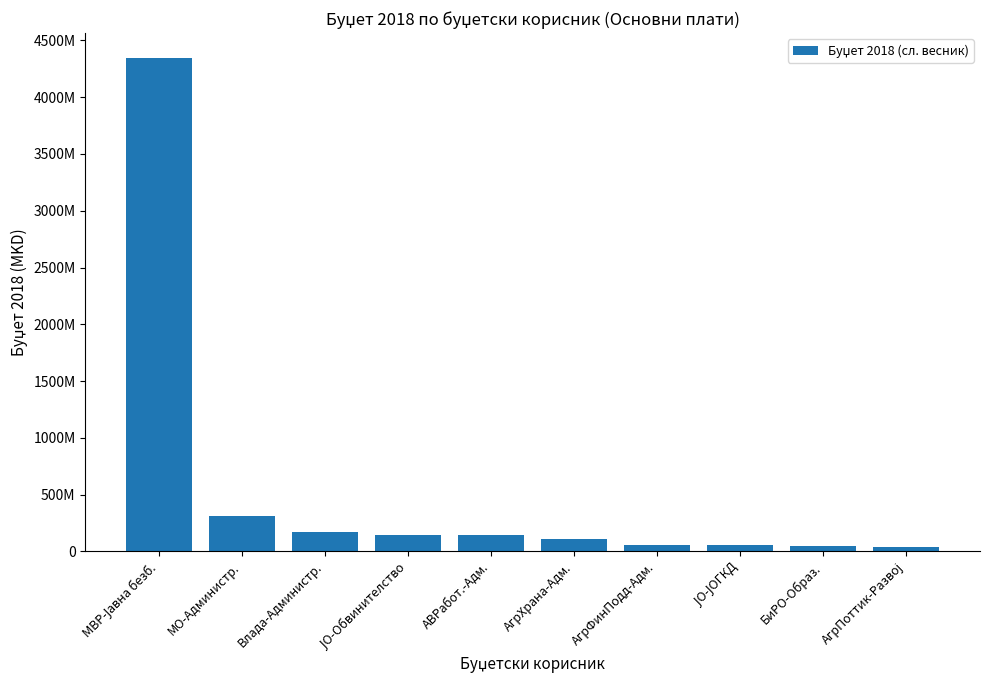

The value at АгрПоттик-Развој is 57953781. True or false?

False